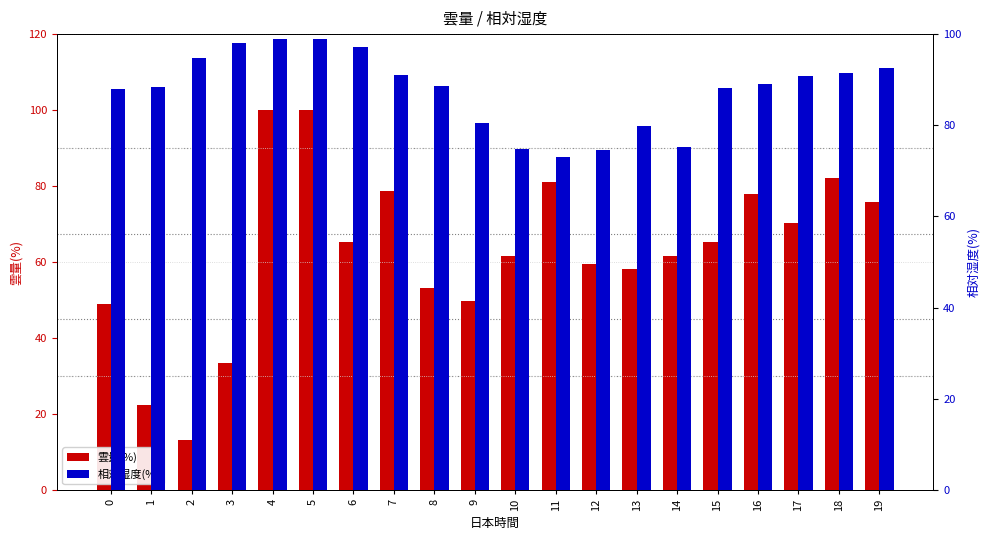

The value of 雲量(%) at 5 is 27.3. True or false?

False